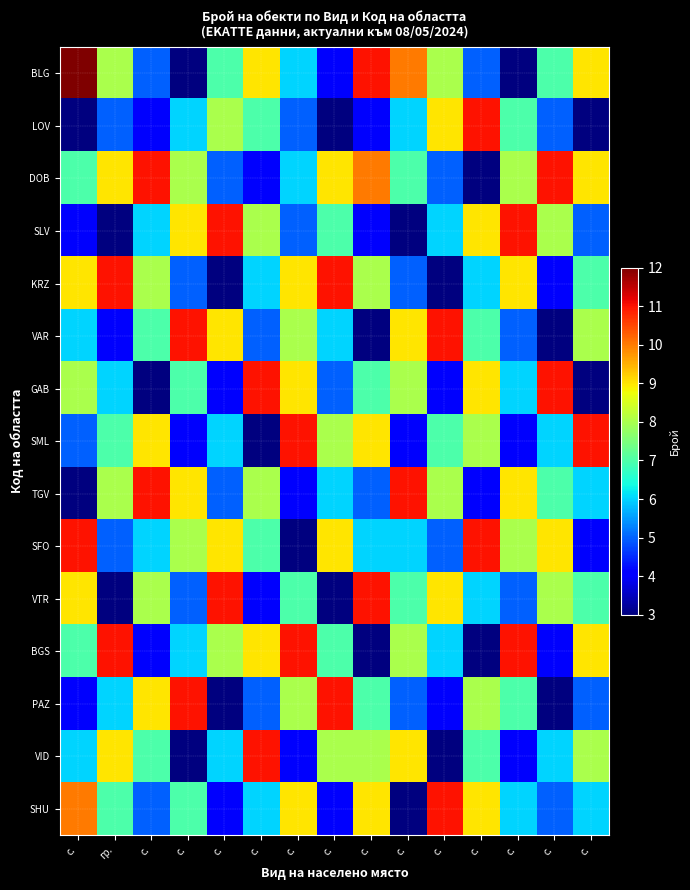

What is the maximum value shown in the chart?

12